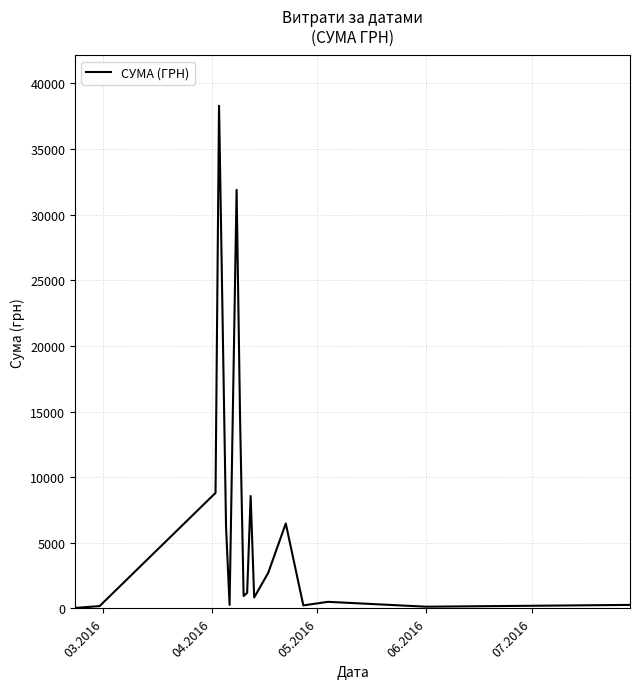

What is the sum of all values?

121839.8